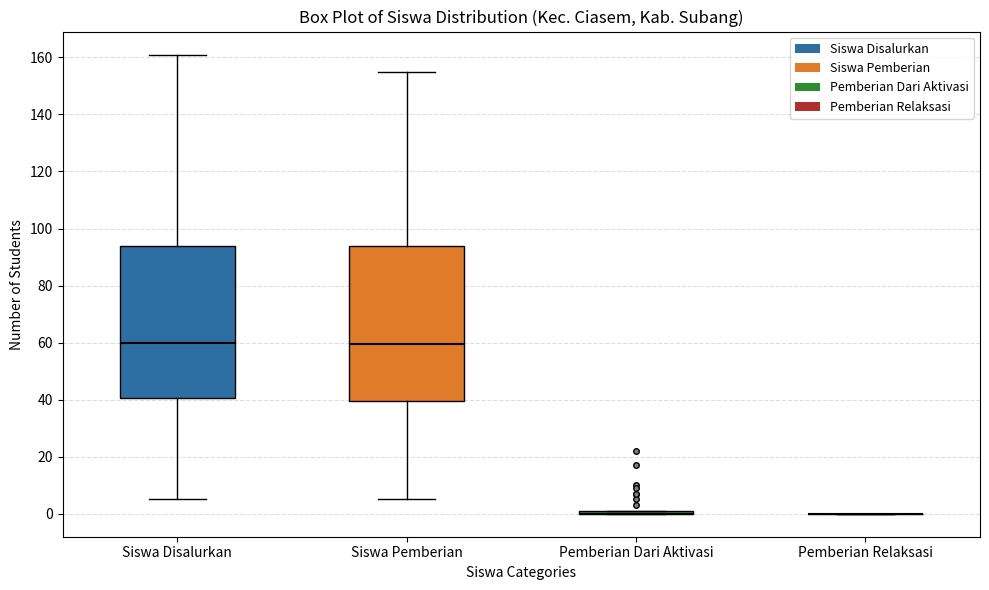

Reading left to right, transcribe this box plot: for each box, give where its median line is, the range the box spans, and where its two whiskers end, as read against the y-axis. The values are not printed on the chart, so give them approximately, as read against the axis.

Siswa Disalurkan: median 60, box 40 to 94, whiskers 6 to 162
Siswa Pemberian: median 60, box 40 to 94, whiskers 6 to 156
Pemberian Dari Aktivasi: box collapsed to a line at 0, whiskers 0 to 2
Pemberian Relaksasi: box collapsed to a line at 0, whiskers 0 to 0